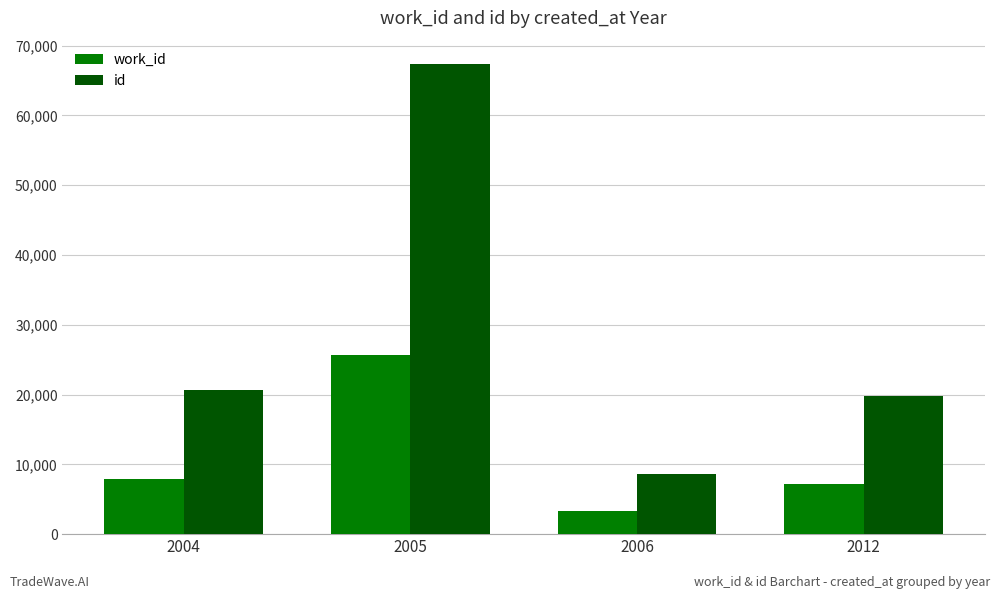

Is the value of id at 2005 greater than the value of work_id at 2005?

Yes